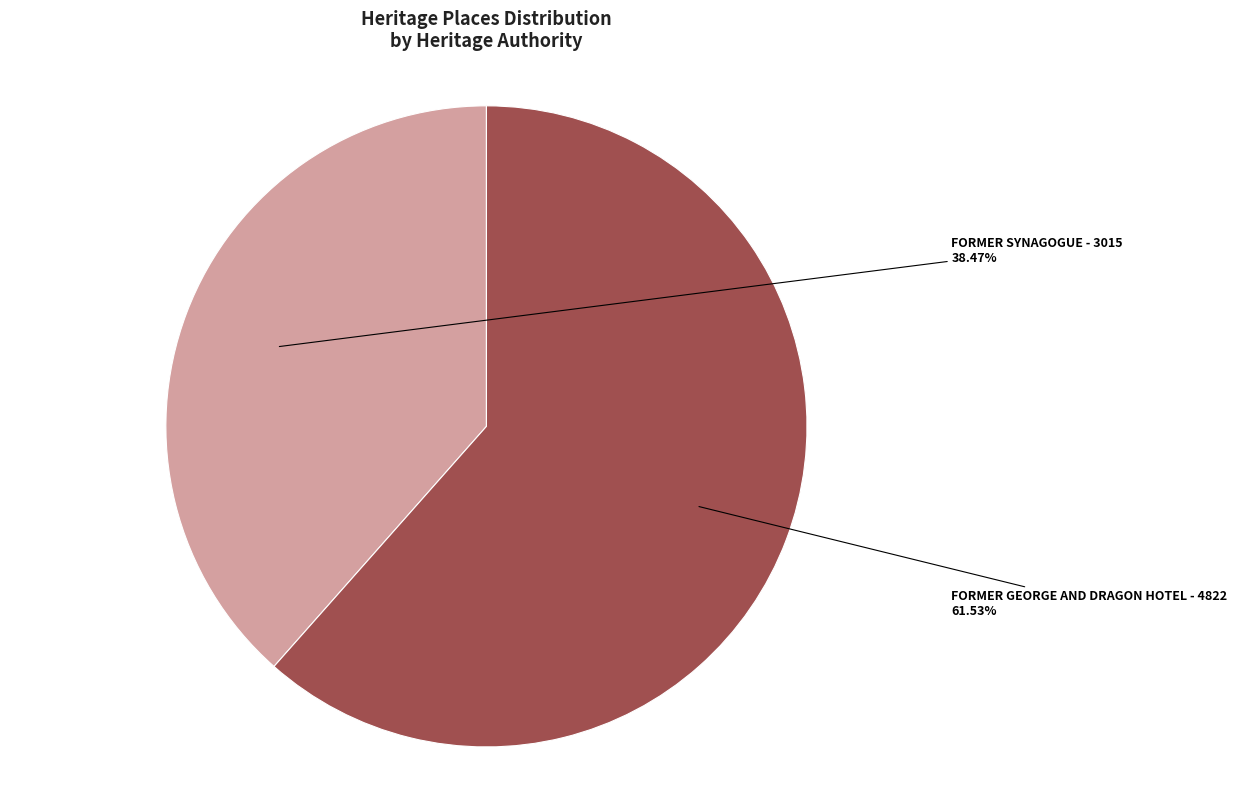

To the nearest percent, what is the average slice percentage?

50%